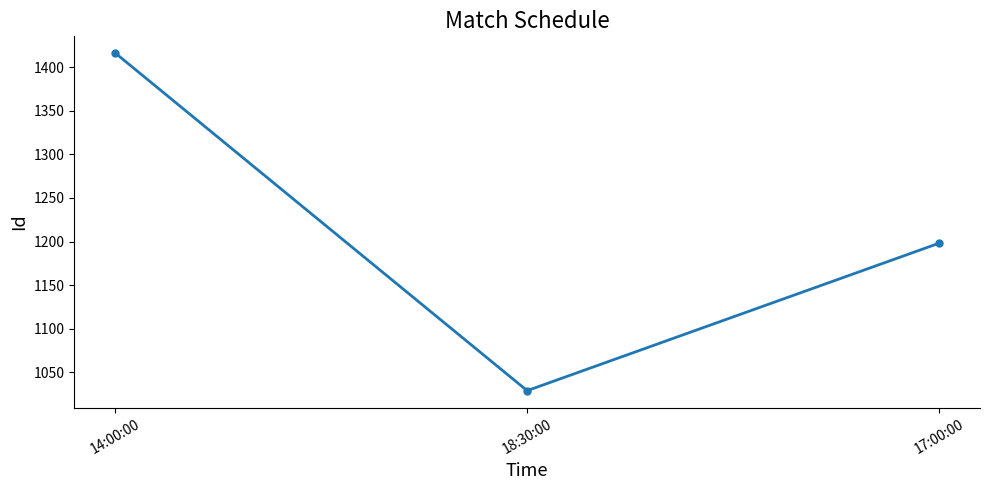

Is it true that the value at 17:00:00 is 1198?

True